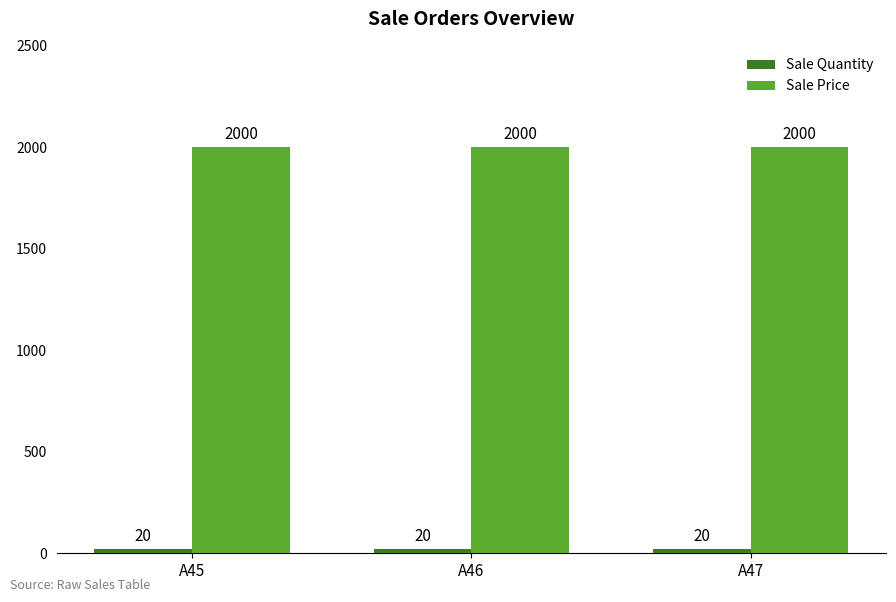

What is the value of the Sale Price bar at the 1st from the left?

2000